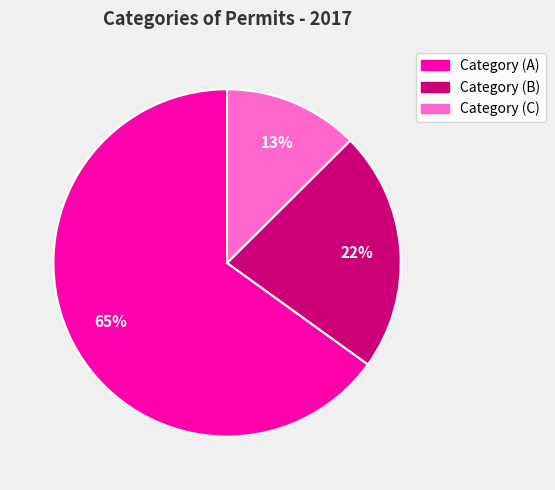

Which slice is the smallest?

Category (C)